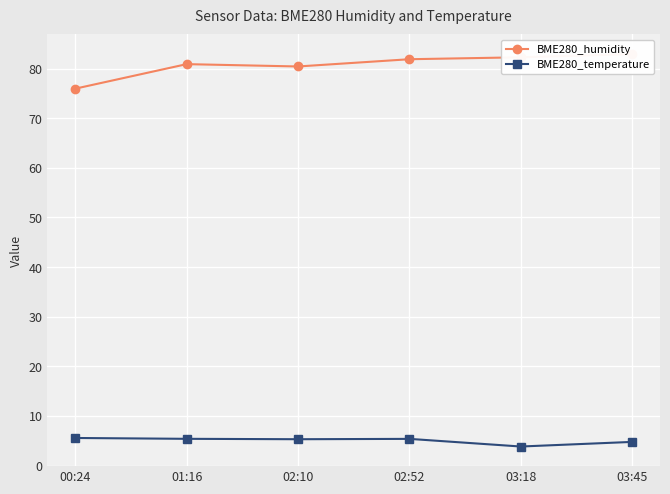

In BME280_humidity, how many points are lower than both neighbors (excluding endpoints)?

1